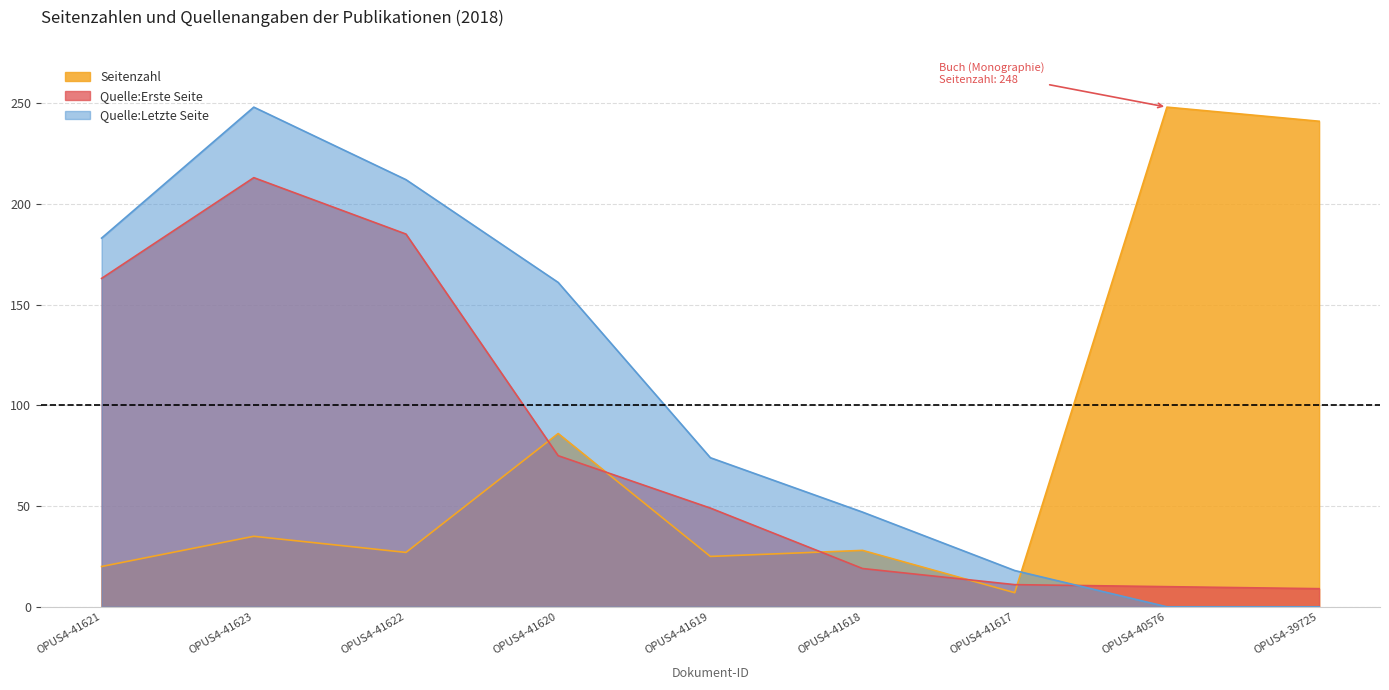

What is the value of the Quelle:Letzte Seite point at the 4th from the left?

161